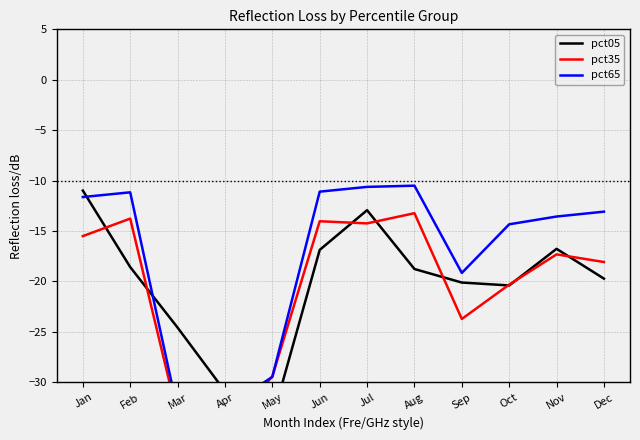

Does the chart have visible grid lines?

Yes